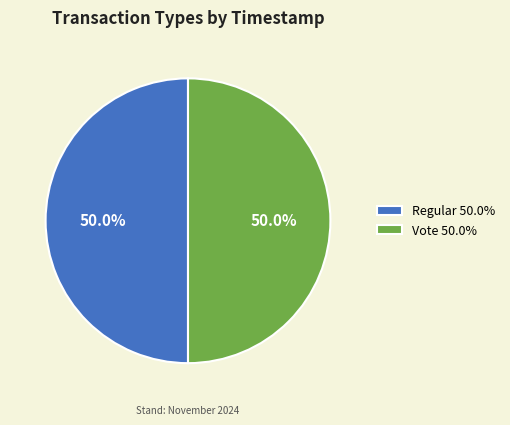

What is the ratio of the value at Regular to the value at Vote?

1.0